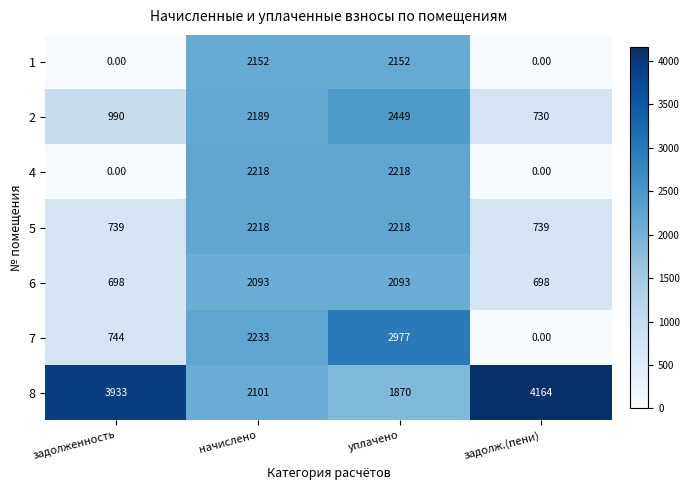

At which category is the sum across all series the highest?

уплачено